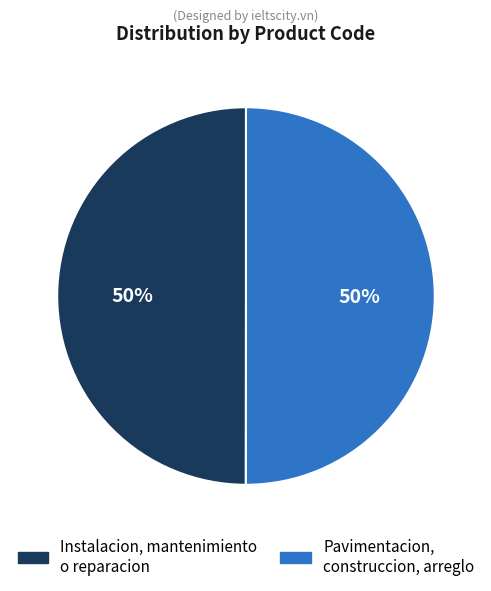

Is the sum of Pavimentacion, construccion, arreglo and Instalacion, mantenimiento o reparacion greater than half?

Yes